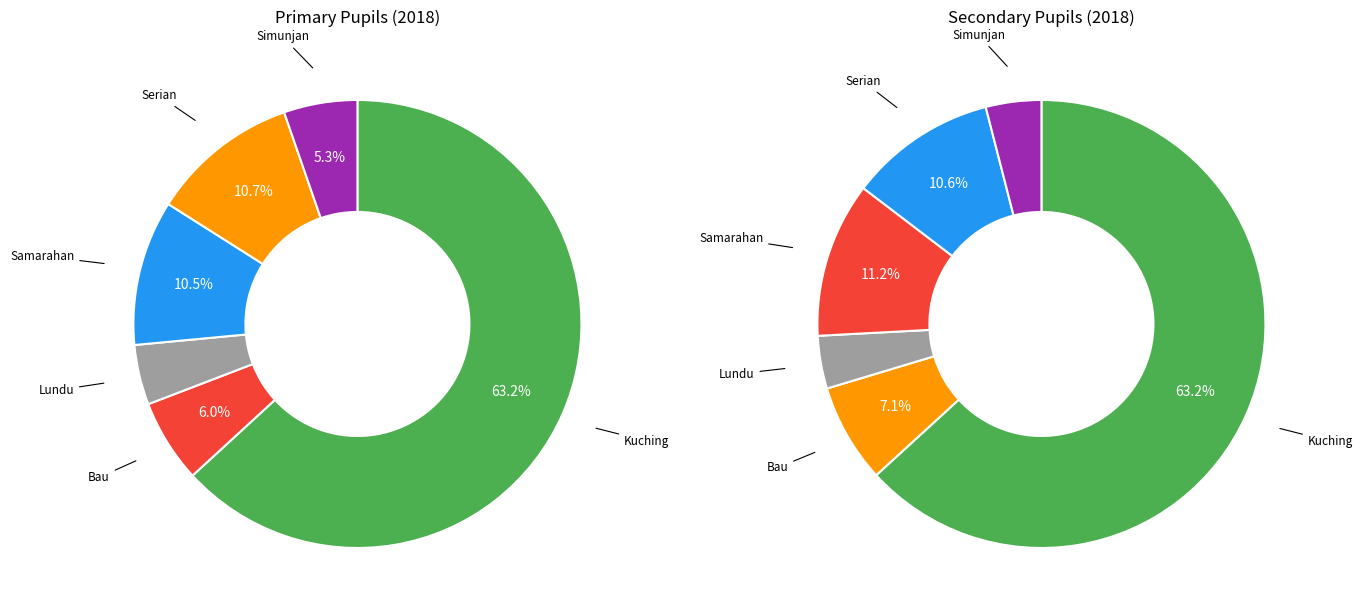

Rank the series at Bau from lowest to highest value.

Primary, Secondary